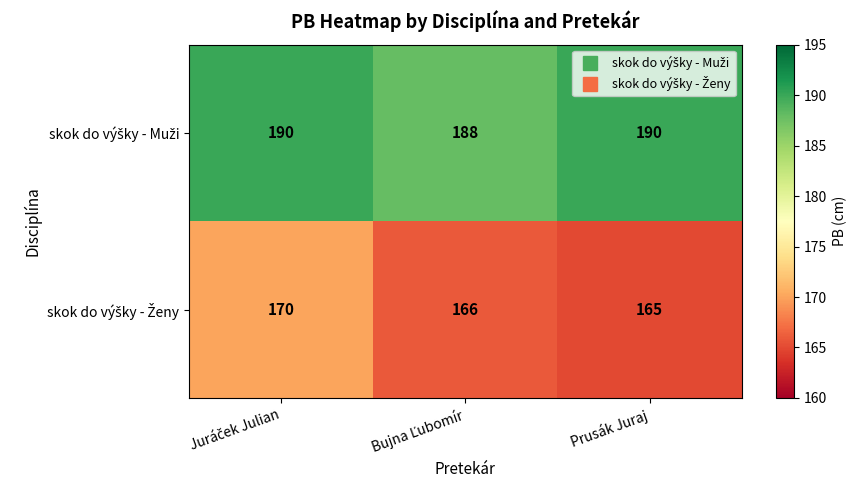

At how many categories does at least one series exceed 172?

3